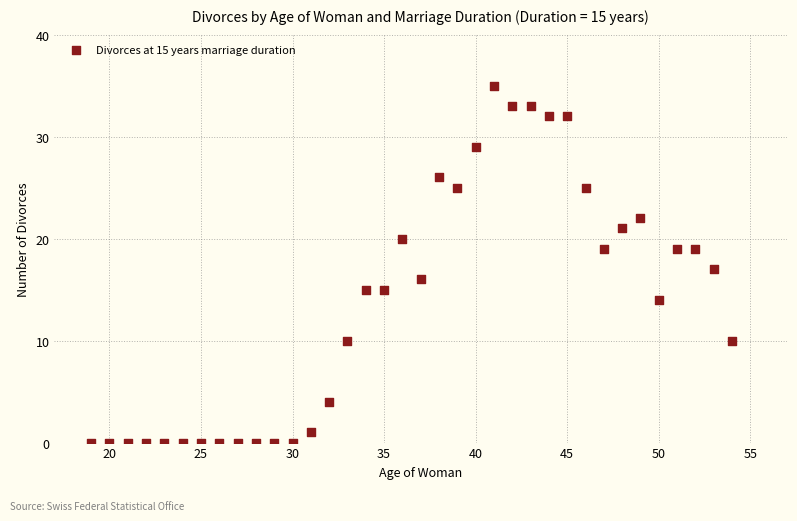

What is the range of X values (max minus min)?

35